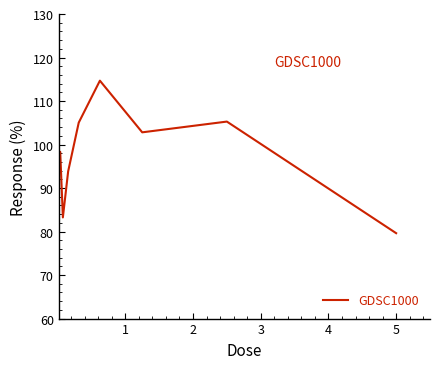

True or false: there are more than 1 points higher than both neighbors.

True